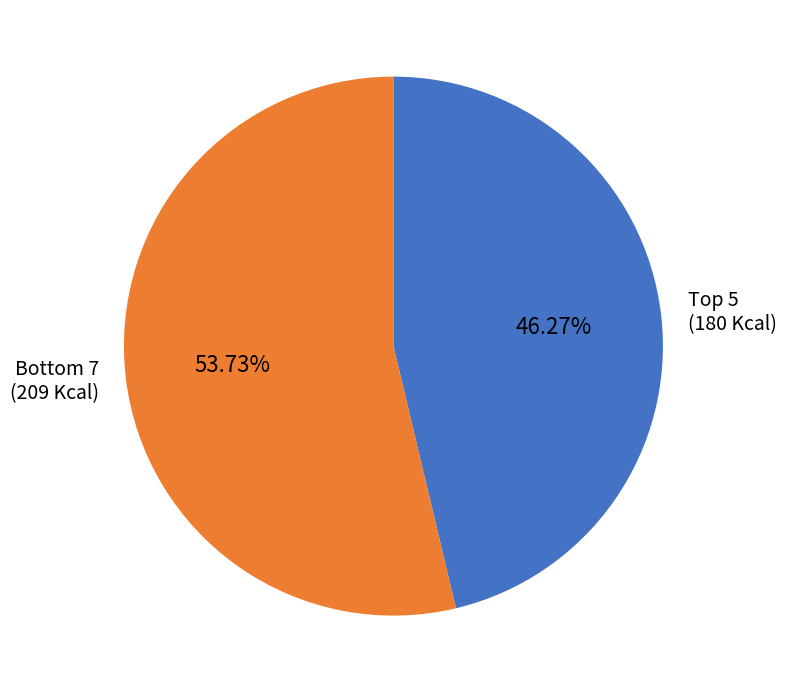

Is there any slice that represents more than half of the pie?

Yes